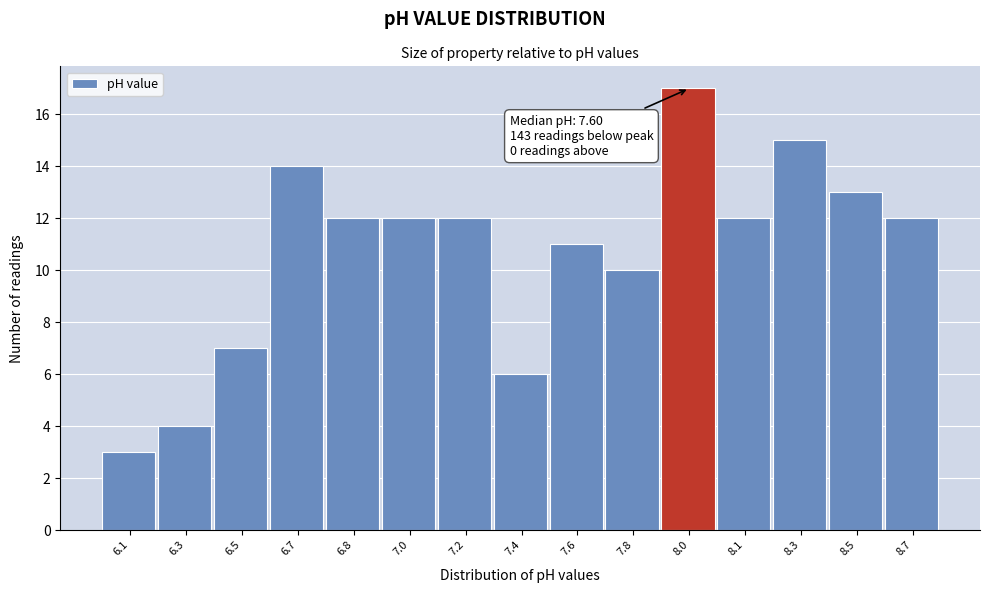

Reading left to right, transcribe all the data shown in this chart.

3	4	7	14	12	12	12	6	11	10	17	12	15	13	12